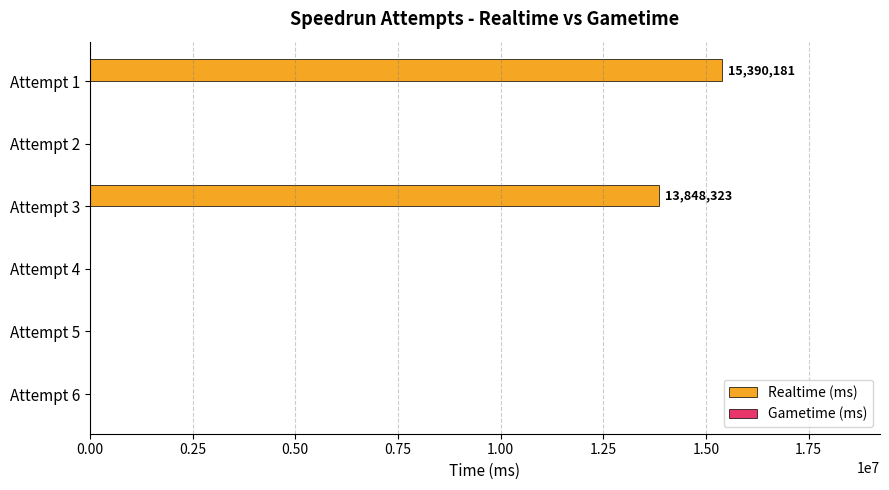

Between Attempt 5 and Attempt 3, which is larger?

Attempt 3